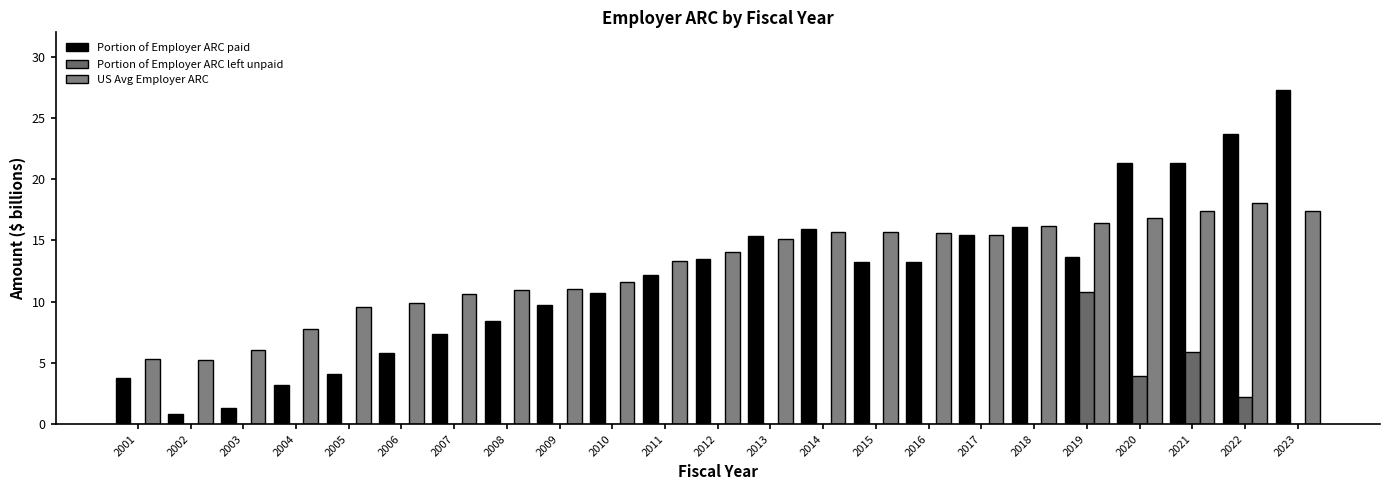

Which has a higher value, 2022 or 2005?

2022